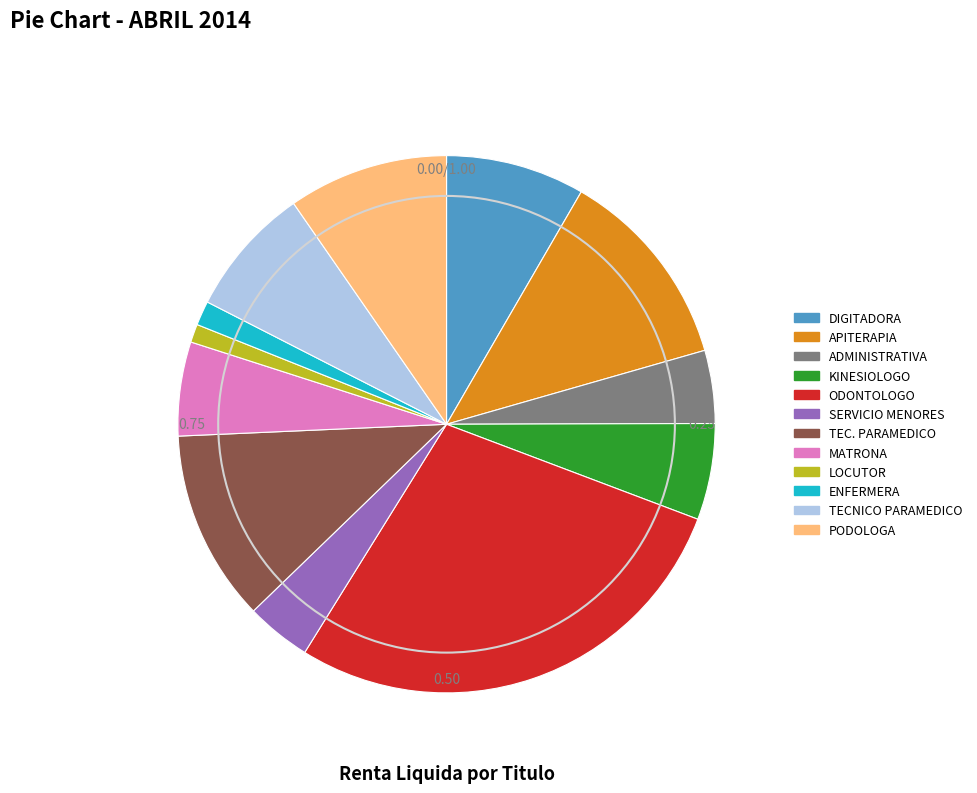

True or false: TECNICO PARAMEDICO accounts for 1% of the total.

False